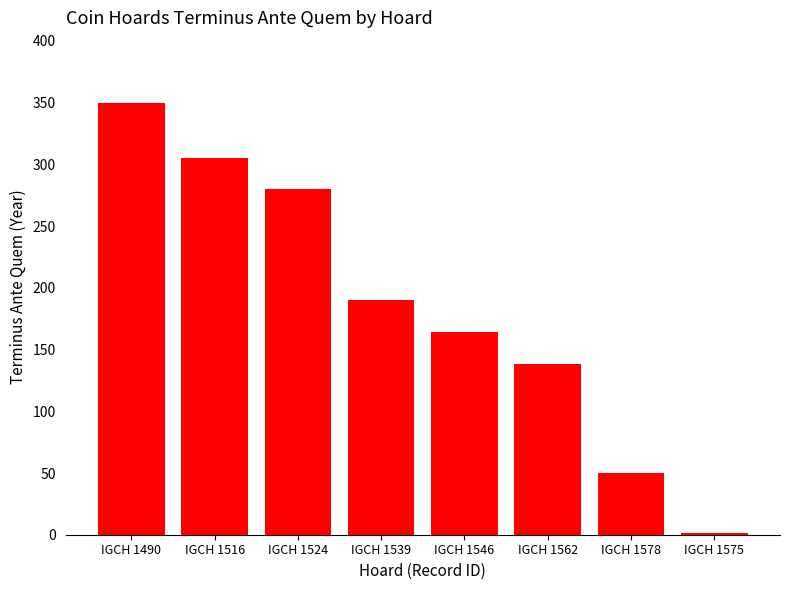

Reading left to right, what are all the values shown in this chart?

IGCH 1490=350	IGCH 1516=305	IGCH 1524=280	IGCH 1539=190	IGCH 1546=164	IGCH 1562=138	IGCH 1578=50	IGCH 1575=1